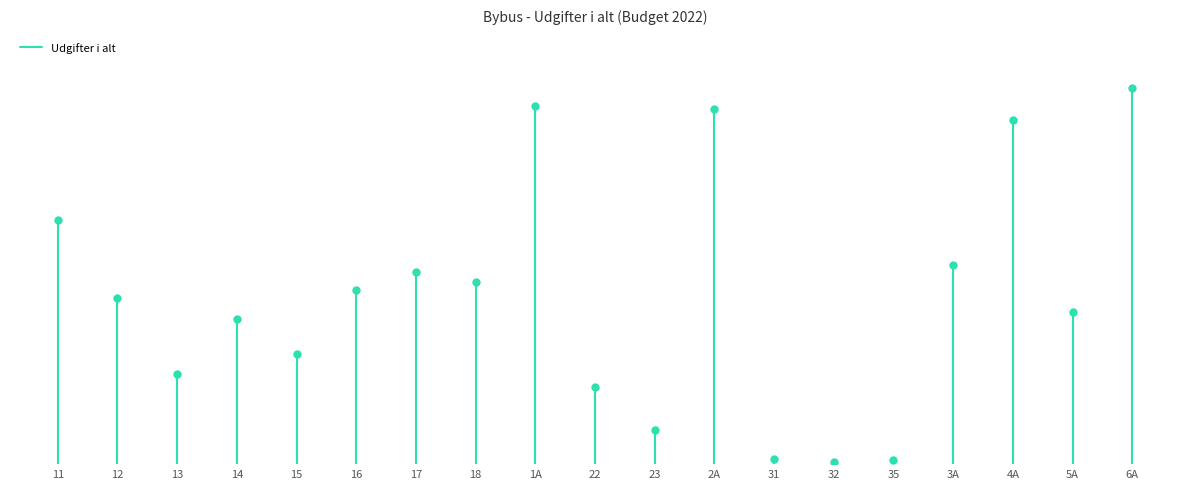

What is the value of the 2nd point from the left?

35648942.2